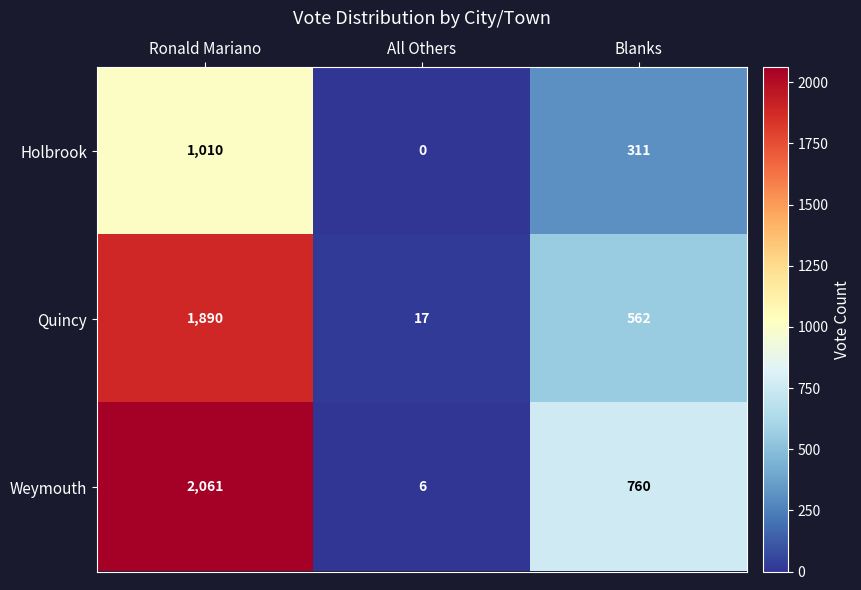

Is the value of Quincy at All Others greater than the value of Holbrook at Blanks?

No